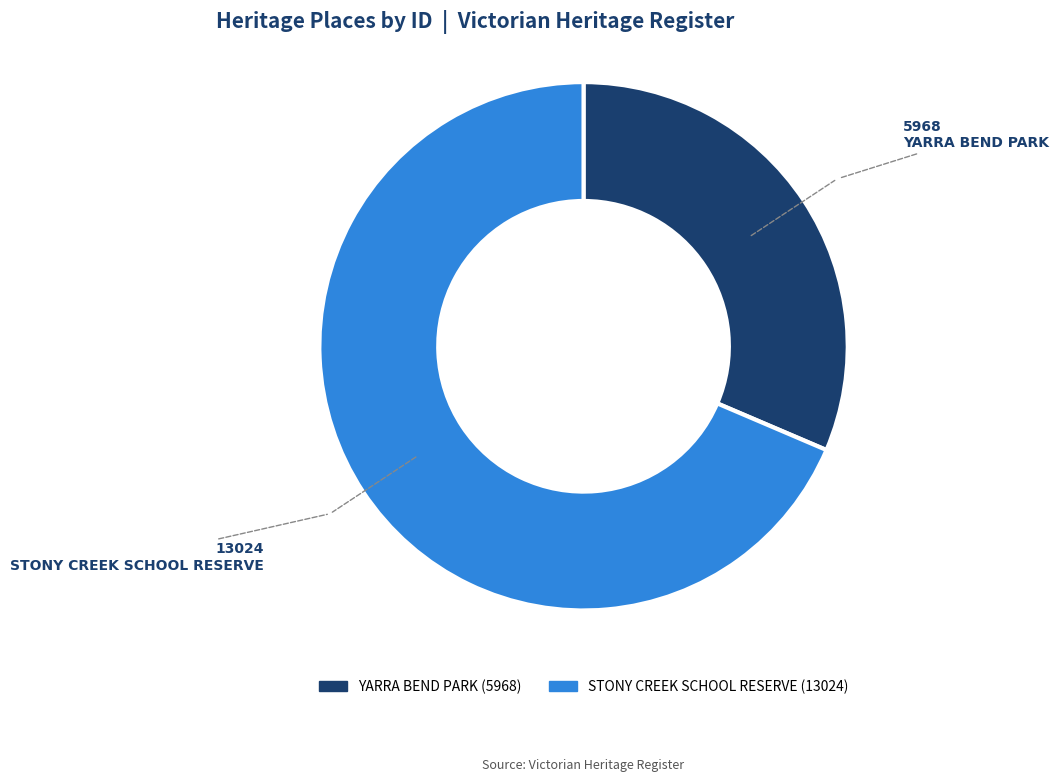

Approximately how many times larger is the value at STONY CREEK SCHOOL RESERVE compared to YARRA BEND PARK?

2.2